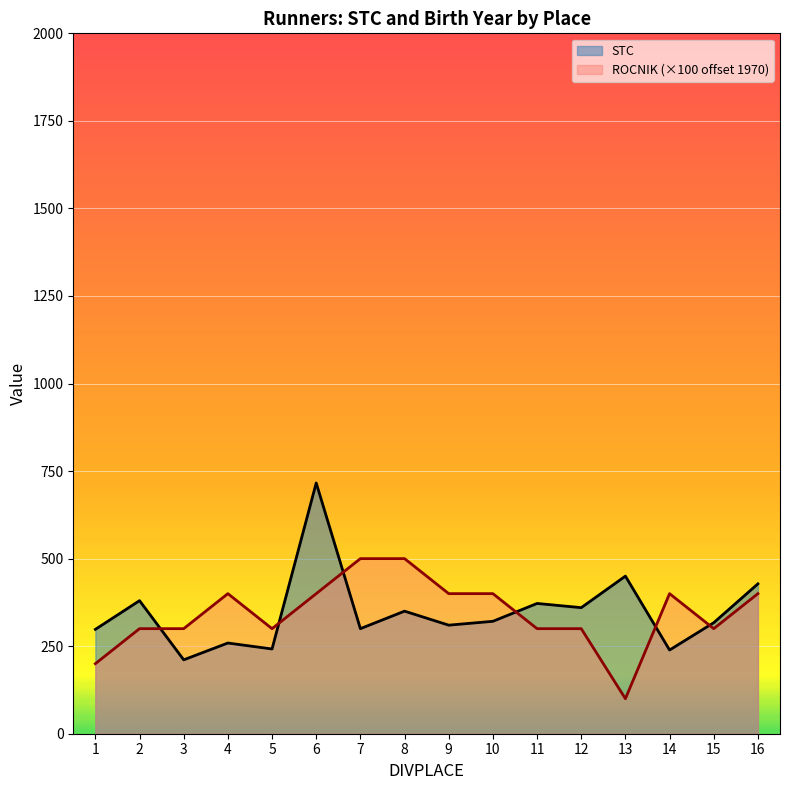

At which category does the chart reach its minimum across all series?

13